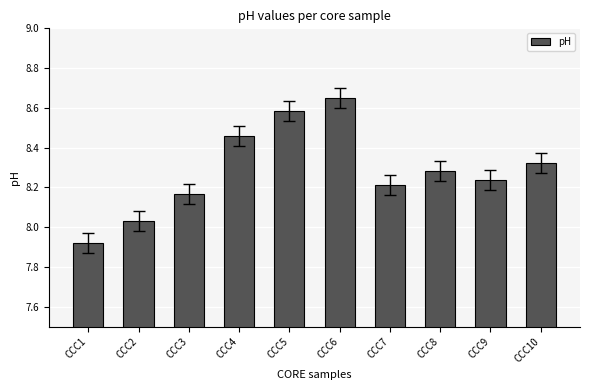

Which has a higher value, CCC10 or CCC4?

CCC4